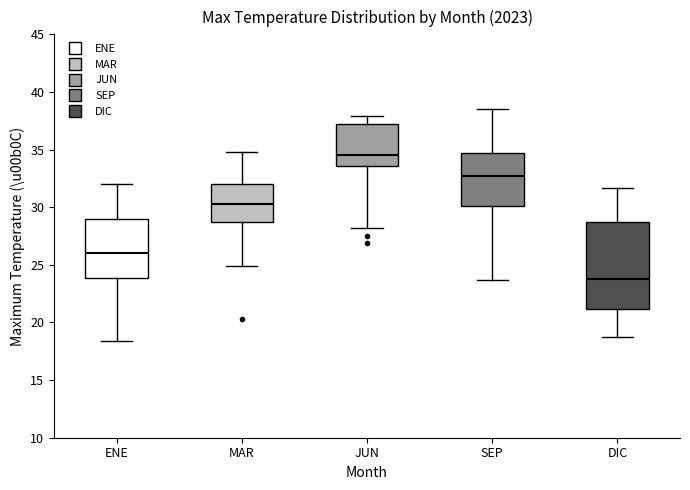

Comparing the boxes themselves (not the whiskers), which one is the tallest?

DIC